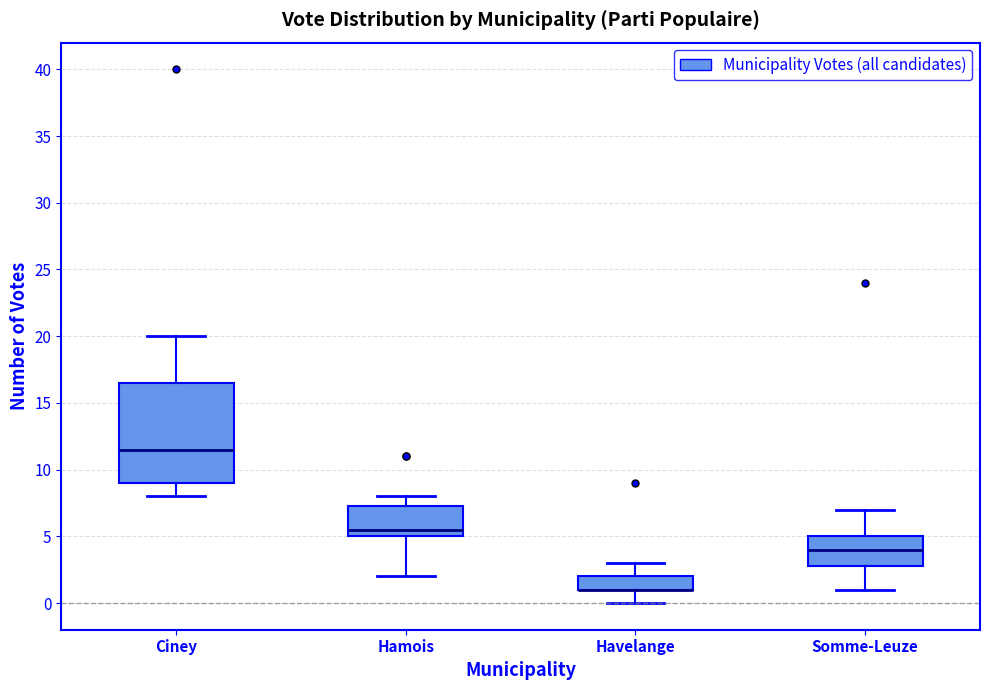

Where does the lower whisker of the box for Ciney end on the y-axis? The values are not printed on the chart, so give them approximately, as read against the axis.

8.0